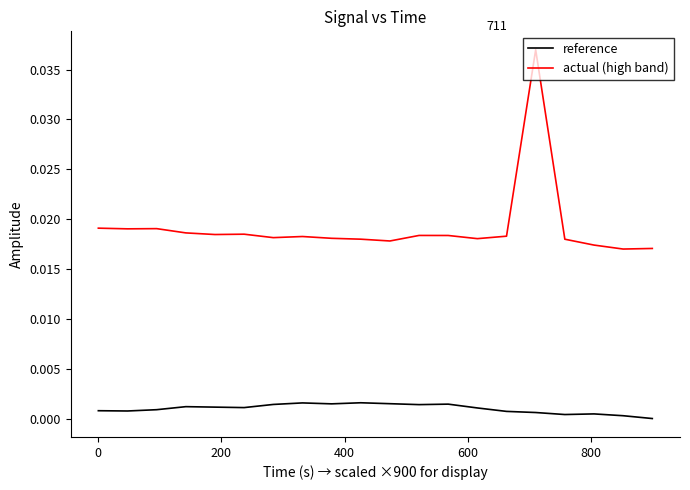

True or false: reference and actual (high band) cross at least once.

False